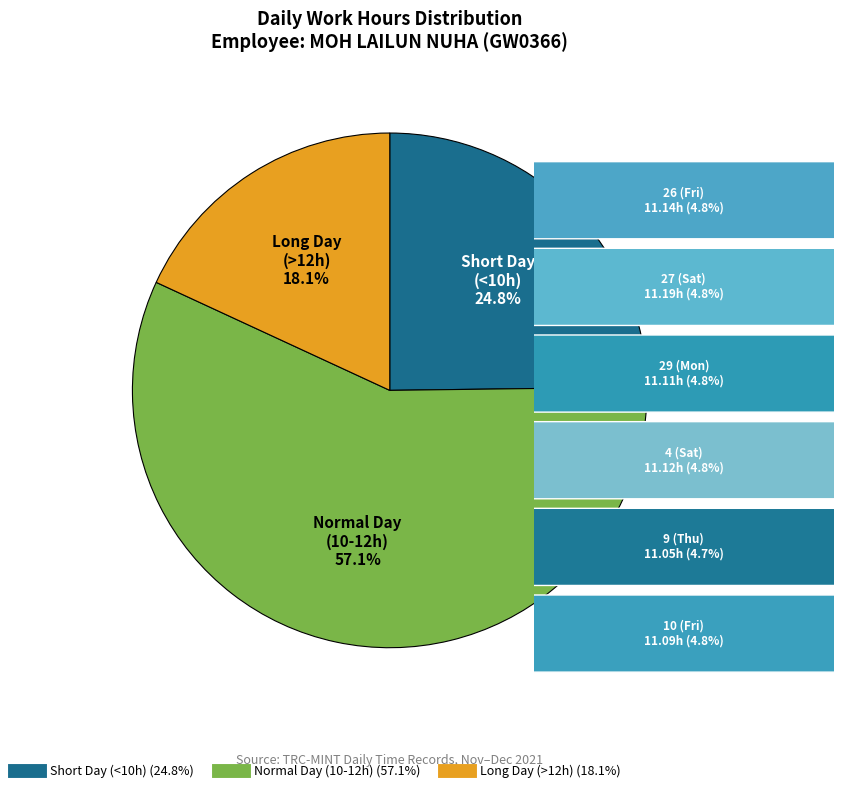

Does any single category account for the majority?

Yes